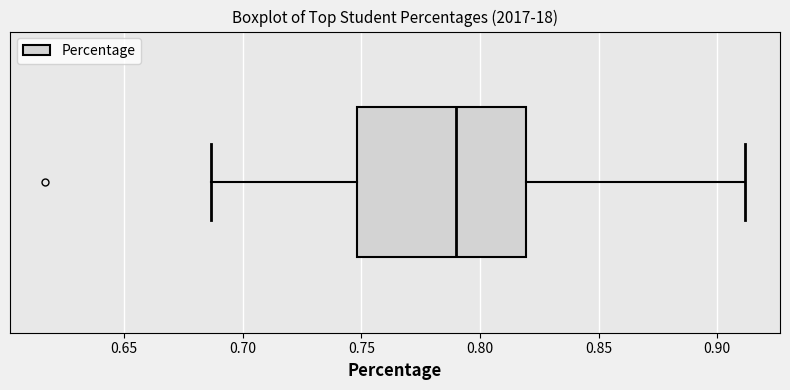

Read this box plot against the x-axis: the position of the median line, the range covered by the box, and the ends of both whiskers. The values are not printed on the chart, so give them approximately, as read against the axis.

median 0.790, box 0.750 to 0.820, whiskers 0.685 to 0.910